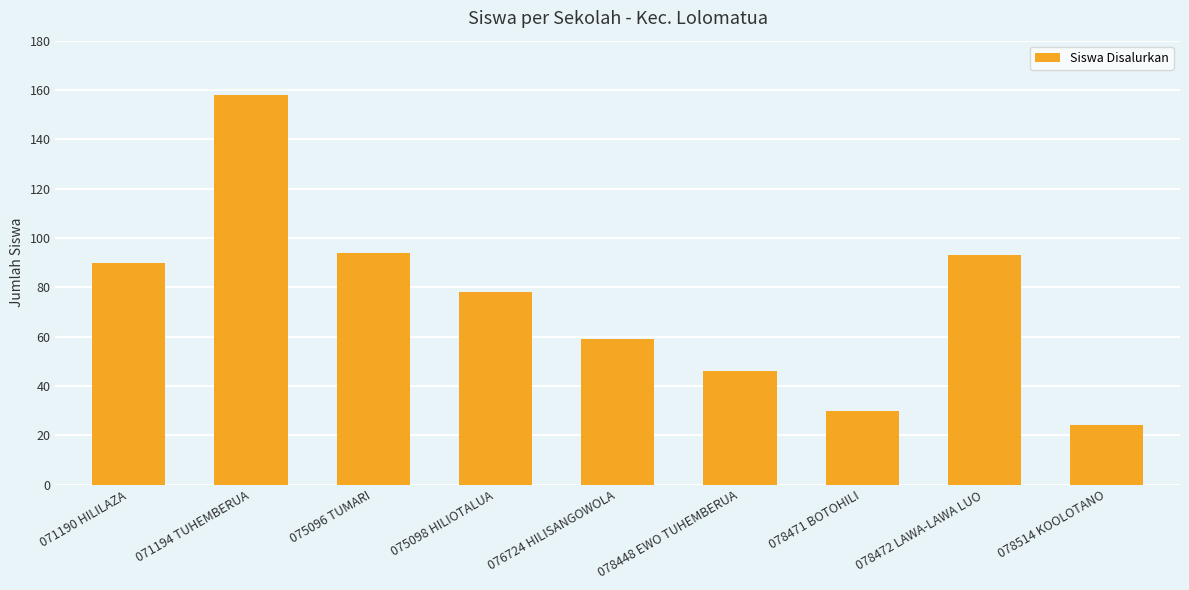

What value does the data have at 078471 BOTOHILI, to the nearest 10?

30